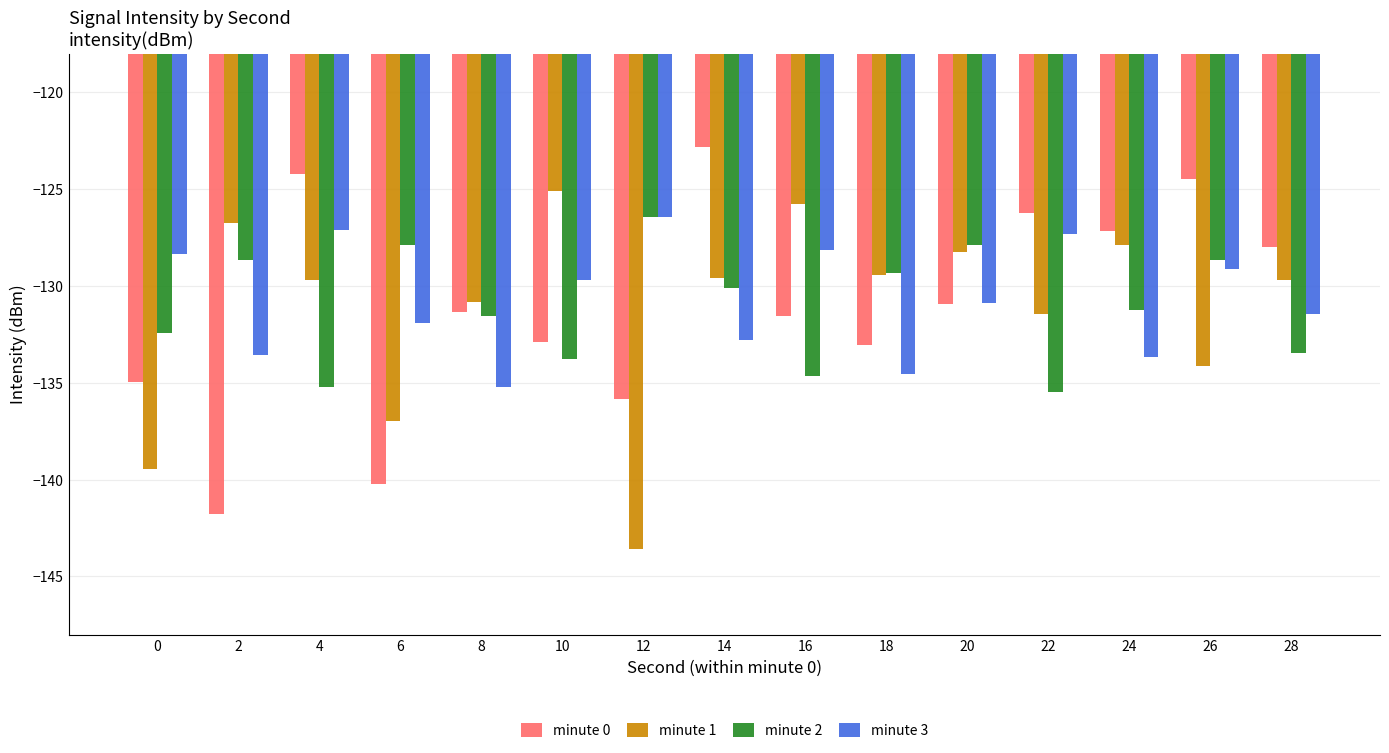

Is the value of minute 0 at 22 greater than the value of minute 1 at 6?

Yes